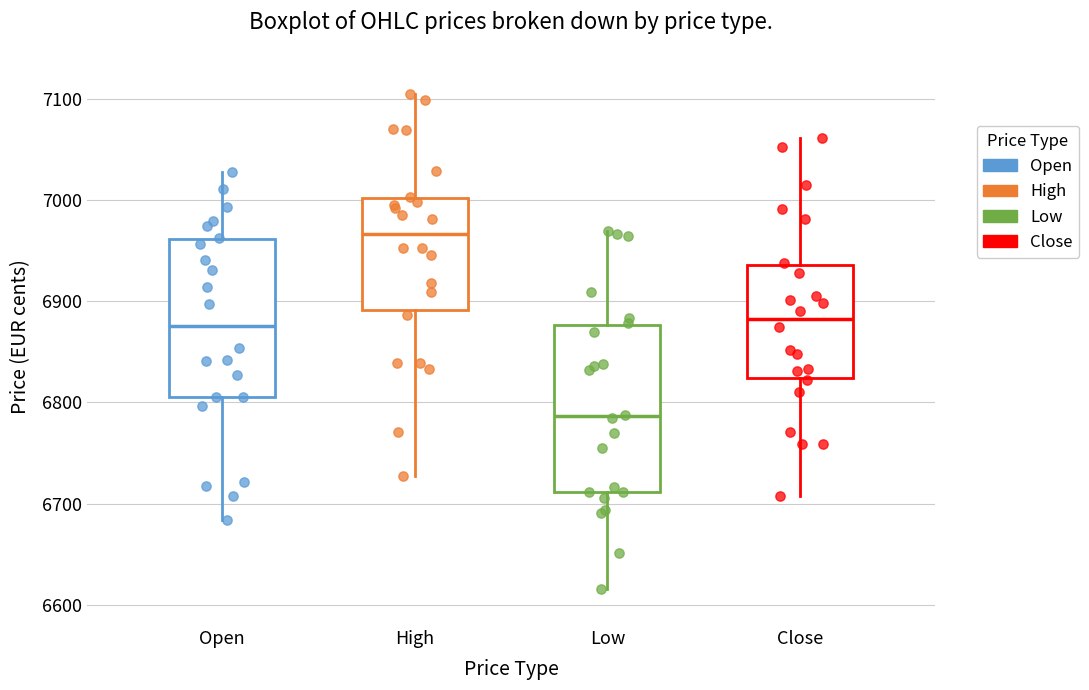

Reading left to right, read every box against the y-axis: the position of its median line, the range the box covers, and the ends of its whiskers. The values are not printed on the chart, so give them approximately, as read against the axis.

Open: median 6880, box 6810 to 6960, whiskers 6680 to 7030
High: median 6970, box 6890 to 7000, whiskers 6730 to 7110
Low: median 6790, box 6710 to 6880, whiskers 6620 to 6970
Close: median 6880, box 6820 to 6940, whiskers 6710 to 7060